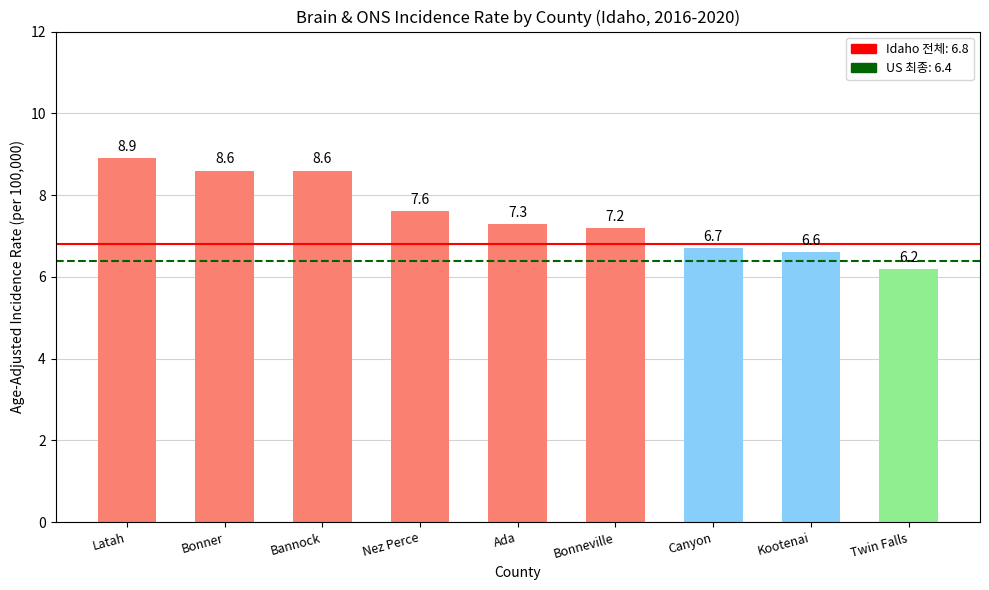

The value at Latah is 2.8. True or false?

False